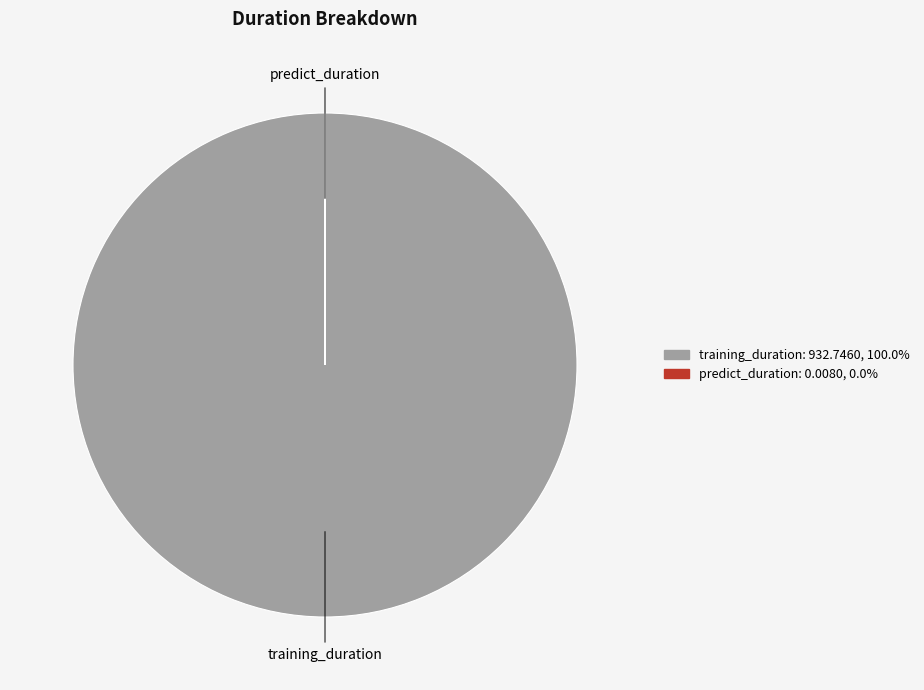

What is the largest slice in the pie chart?

training_duration